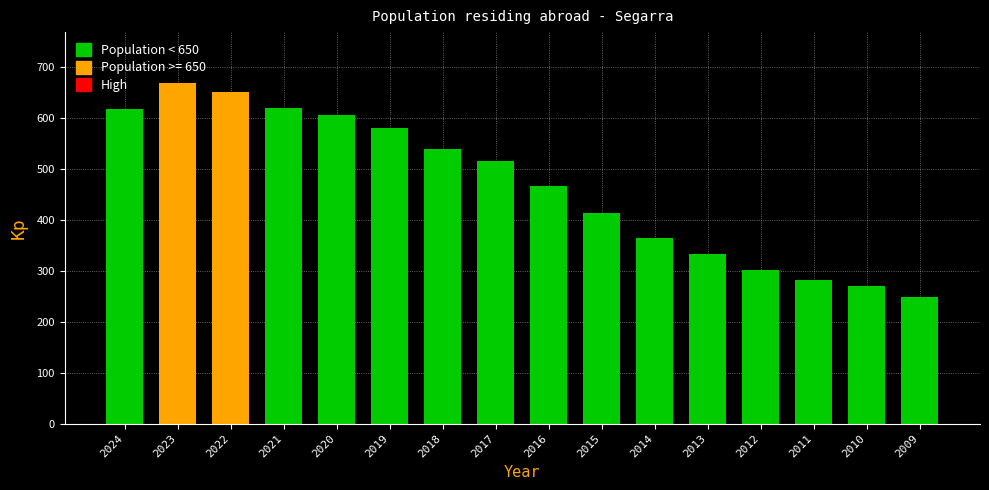

What is the value of the 3rd bar from the left?

651